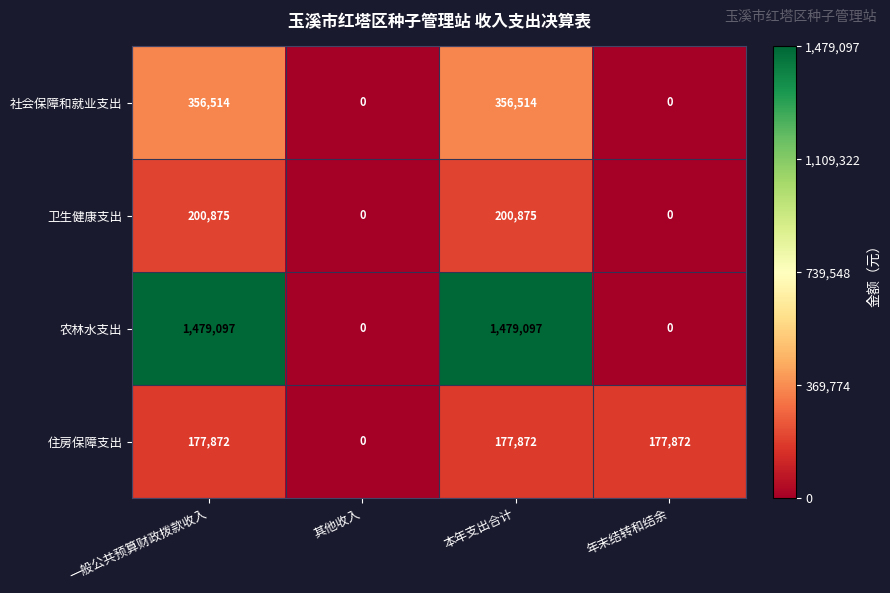

What is the difference between the second highest and second lowest values in the 农林水支出 series?

1479097